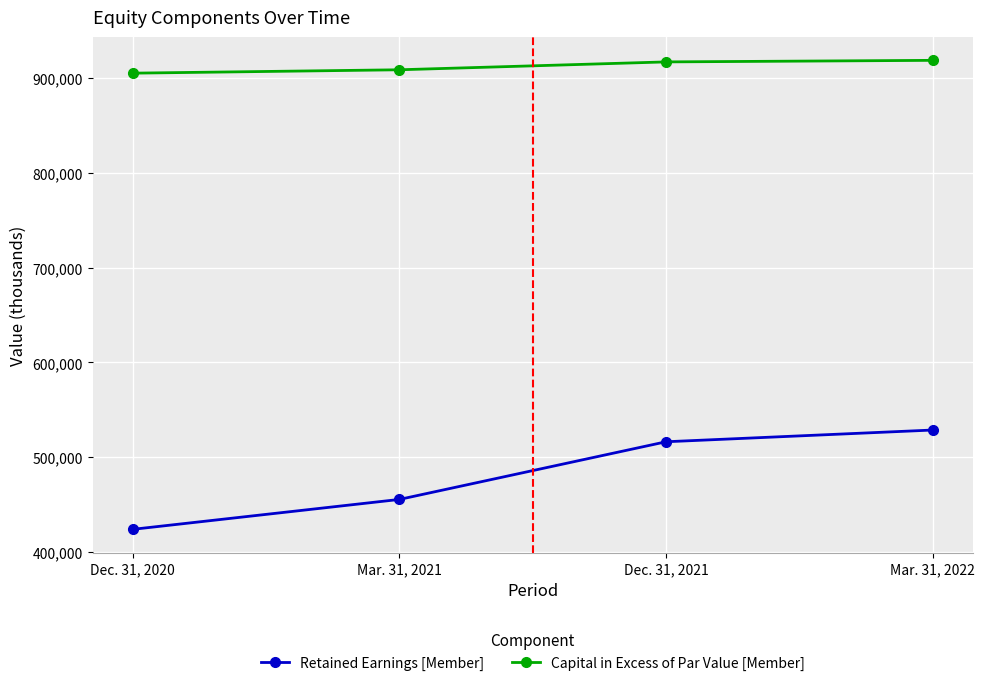

What is the sum of all Capital in Excess of Par Value [Member] values?

3649671